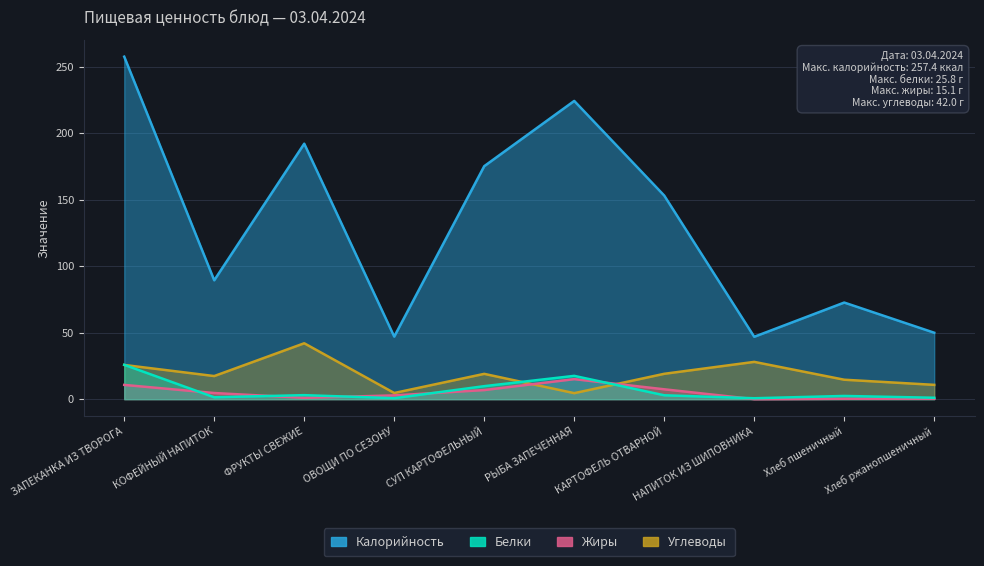

What is the difference between the Жиры values at Хлеб пшеничный and СУП КАРТОФЕЛЬНЫЙ?

6.5